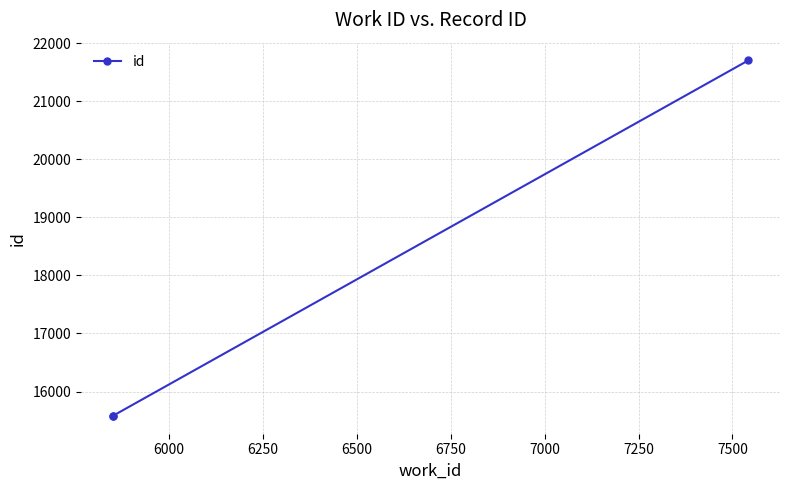

What is the difference between the maximum and minimum values?

6121